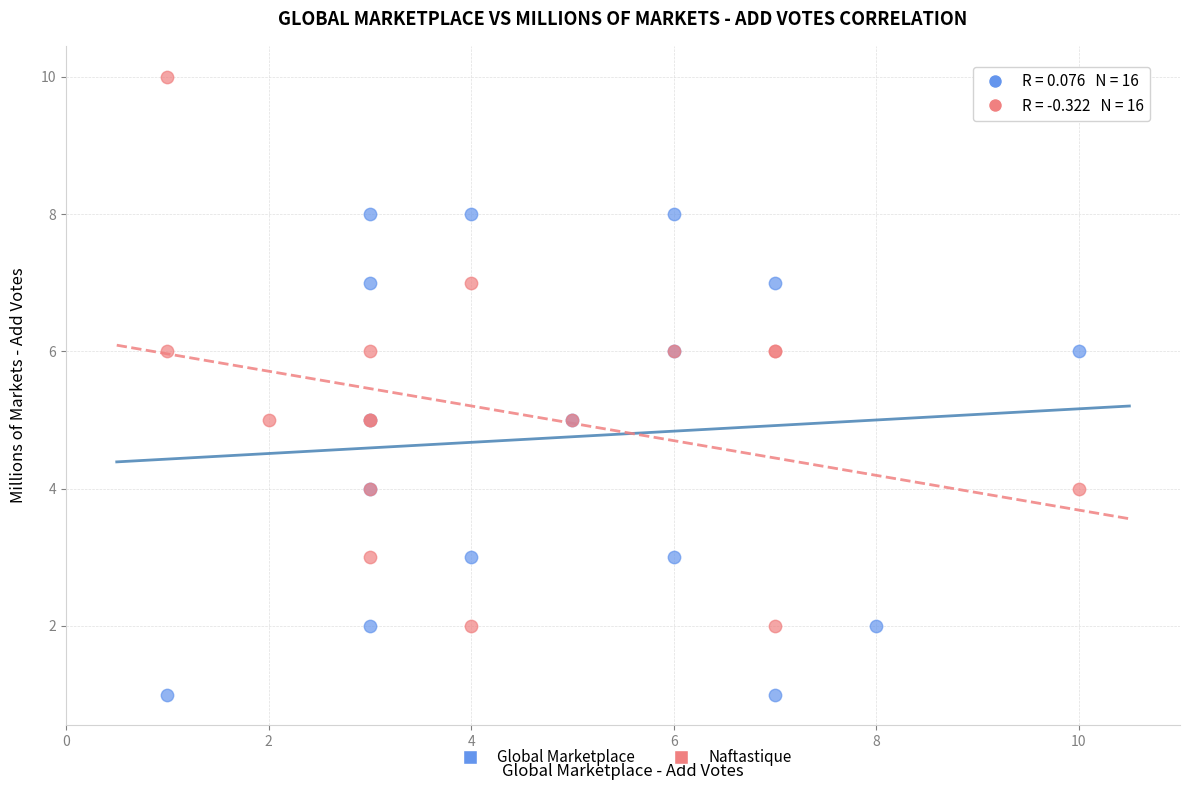

Which series contains the highest Y value?

Naftastique